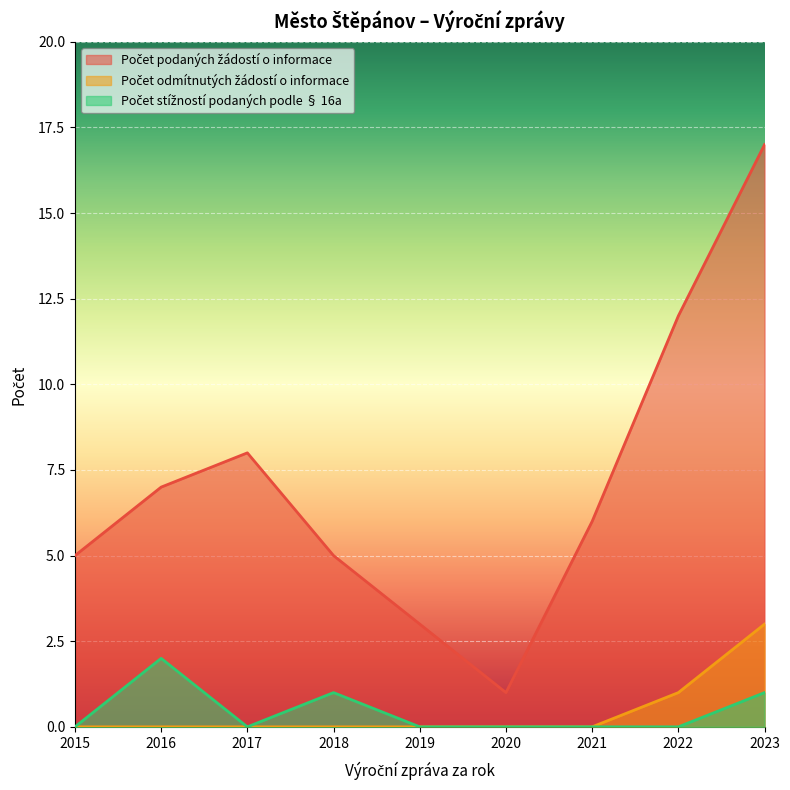

Rank the series at 2015 from highest to lowest value.

Počet podaných žádostí o informace, Počet odmítnutých žádostí o informace, Počet stížností podaných podle § 16a